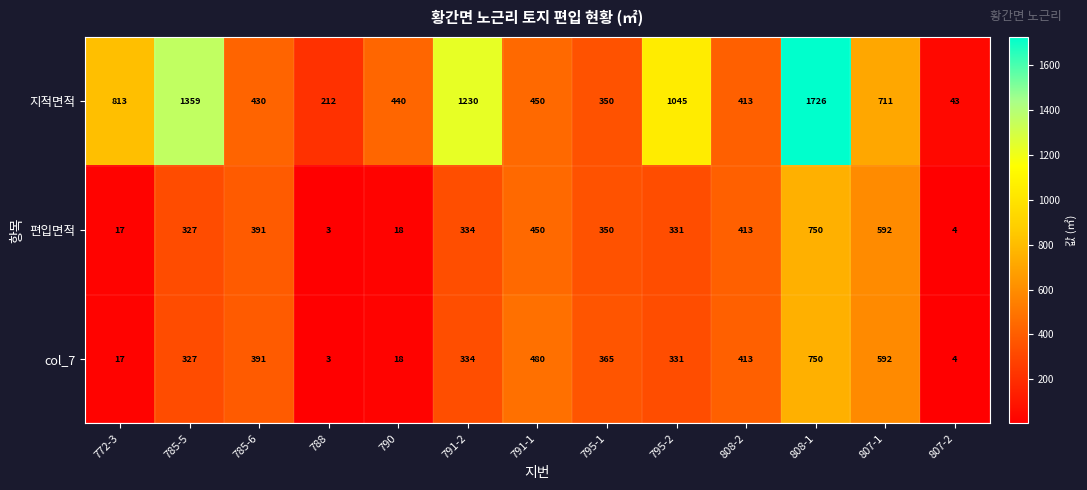

What is the difference between the maximum and minimum values in the 편입면적 series?

747